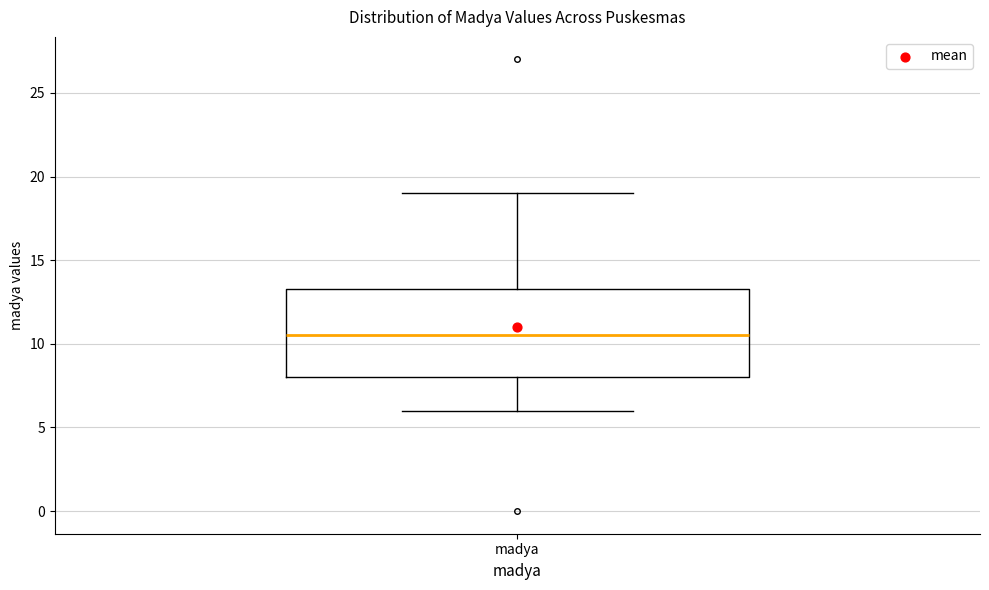

Read this box plot against the y-axis: the position of the median line, the range covered by the box, and the ends of both whiskers. The values are not printed on the chart, so give them approximately, as read against the axis.

median 10.5, box 8.0 to 13.5, whiskers 6.0 to 19.0